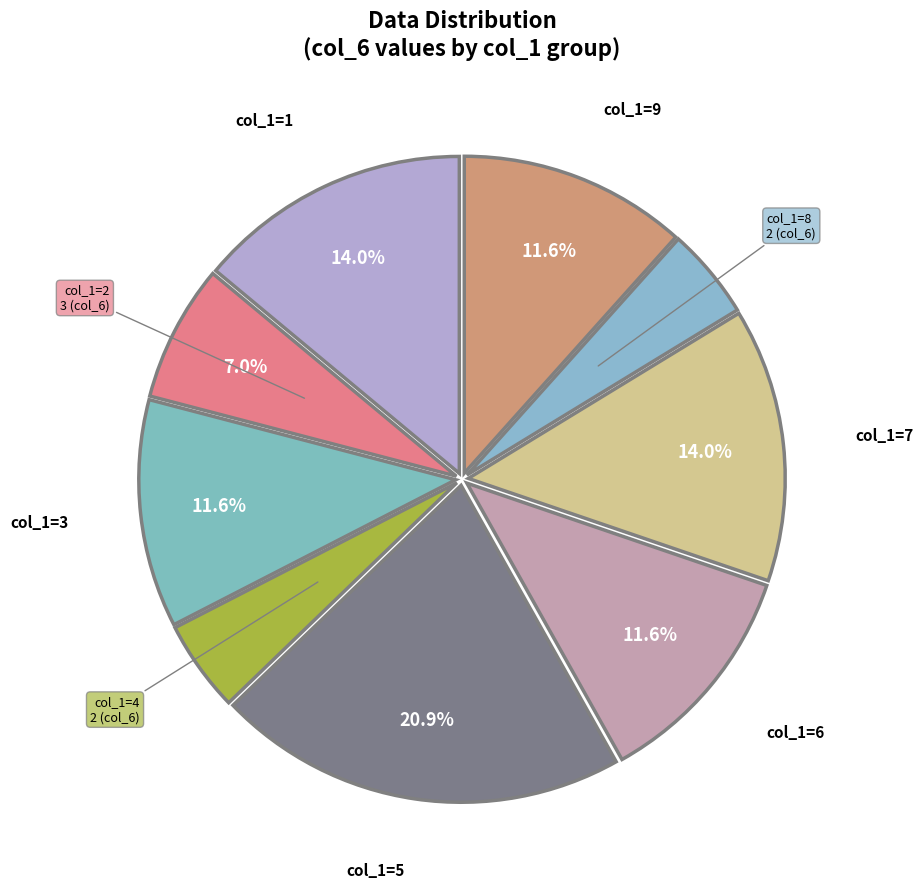

What is the ratio of the value at col_1=5 to the value at col_1=7?

1.5